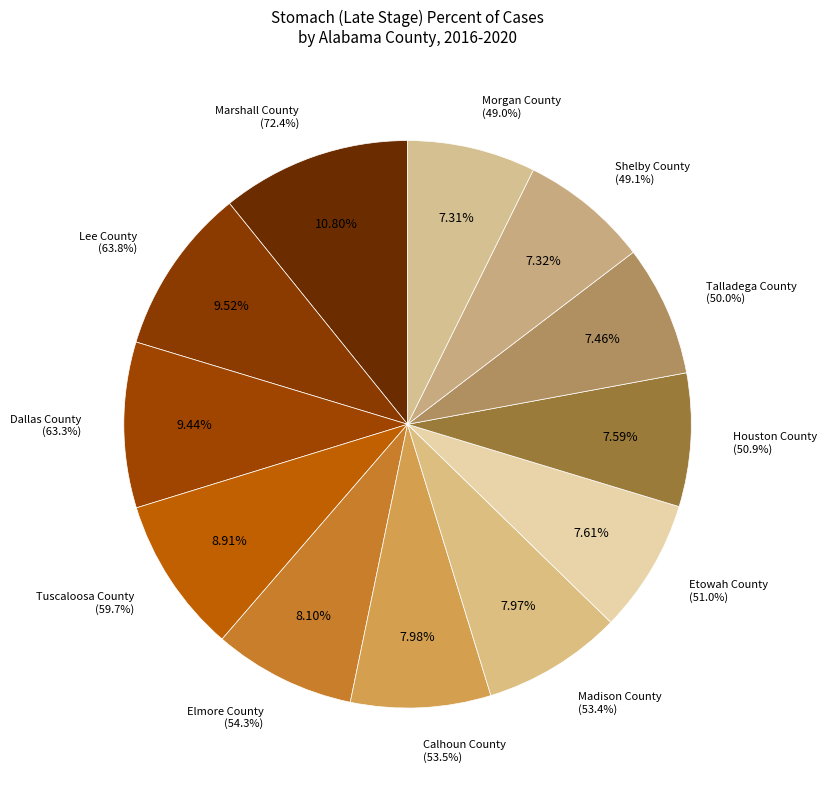

Is there any slice that represents more than half of the pie?

No